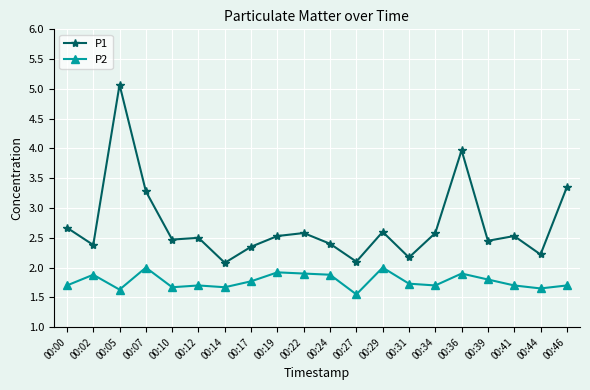

Rank the series by their average value, from lowest to highest.

P2, P1